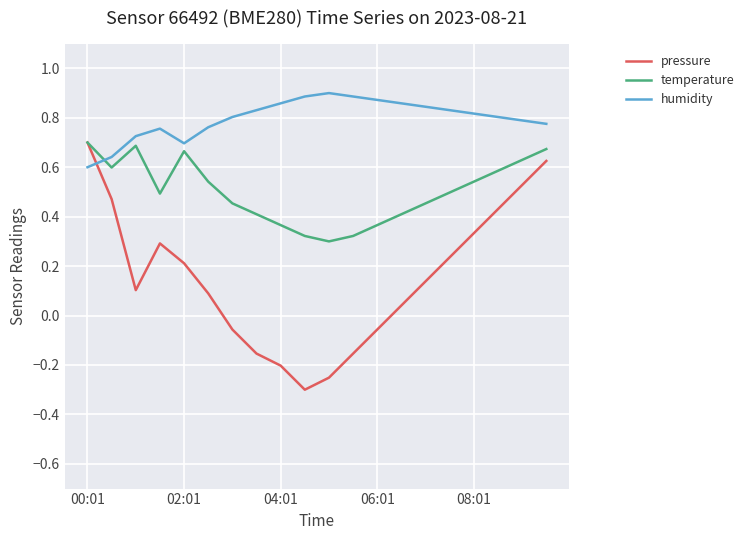

Which series has the largest range (max minus min)?

pressure